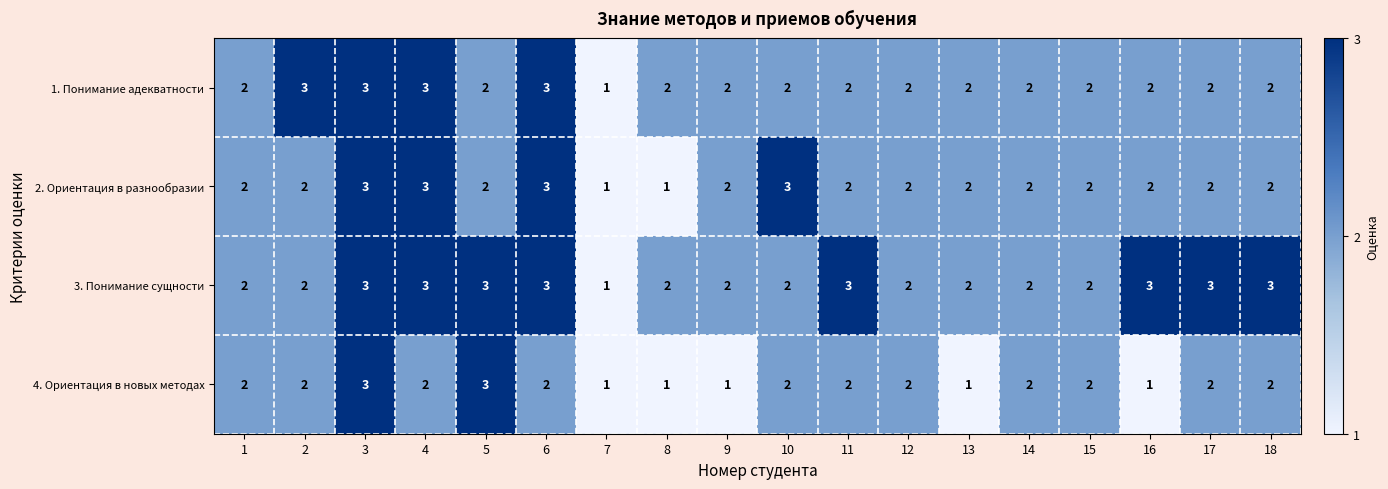

At how many categories does at least one series exceed 1?

17